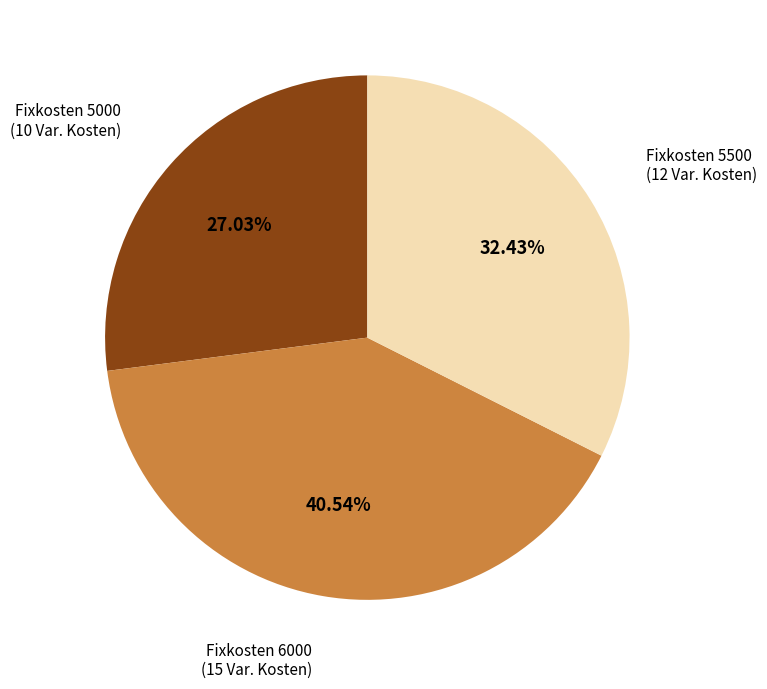

Which has a higher value, Fixkosten 6000 (15 Var. Kosten) or Fixkosten 5500 (12 Var. Kosten)?

Fixkosten 6000 (15 Var. Kosten)